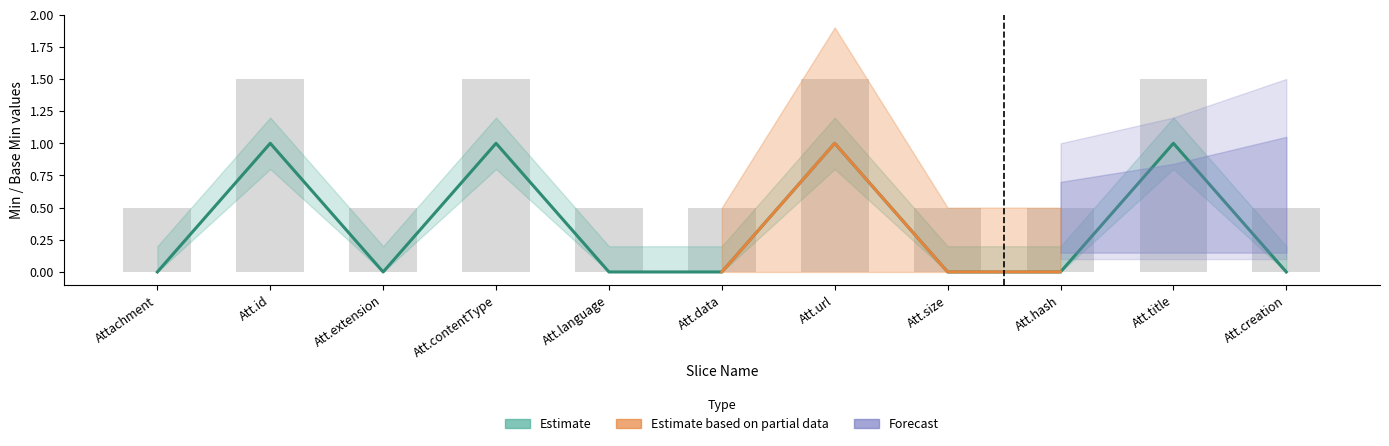

Reading left to right, what are all the values shown in this chart?

Min: Attachment=0	Attachment.id=1	Attachment.extension=0	Attachment.contentType=1	Attachment.language=0	Attachment.data=0	Attachment.url=1	Attachment.size=0	Attachment.hash=0	Attachment.title=1	Attachment.creation=0
Base Min: Attachment=0	Attachment.id=0	Attachment.extension=0	Attachment.contentType=0	Attachment.language=0	Attachment.data=0	Attachment.url=0	Attachment.size=0	Attachment.hash=0	Attachment.title=0	Attachment.creation=0
Max (numeric): Attachment=1	Attachment.id=1	Attachment.extension=1	Attachment.contentType=1	Attachment.language=1	Attachment.data=1	Attachment.url=1	Attachment.size=1	Attachment.hash=1	Attachment.title=1	Attachment.creation=1